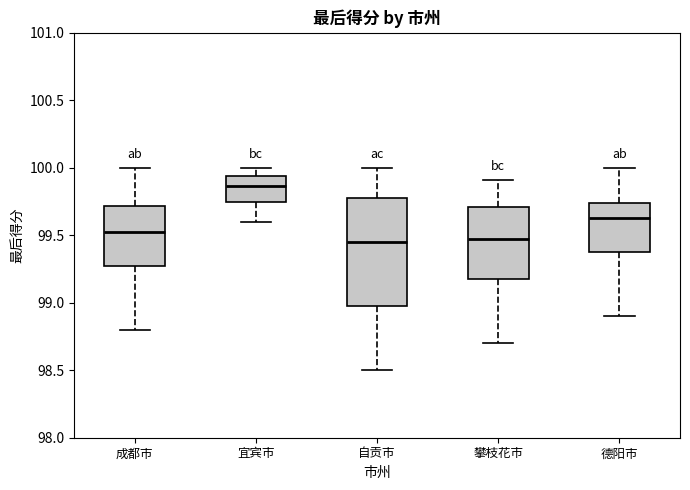

Reading left to right, read every box against the y-axis: the position of its median line, the range the box covers, and the ends of its whiskers. The values are not printed on the chart, so give them approximately, as read against the axis.

成都市: median 99.55, box 99.30 to 99.70, whiskers 98.80 to 100.00
宜宾市: median 99.85, box 99.75 to 99.95, whiskers 99.60 to 100.00
自贡市: median 99.45, box 99.00 to 99.80, whiskers 98.50 to 100.00
攀枝花市: median 99.50, box 99.20 to 99.70, whiskers 98.70 to 99.90
德阳市: median 99.65, box 99.40 to 99.75, whiskers 98.90 to 100.00